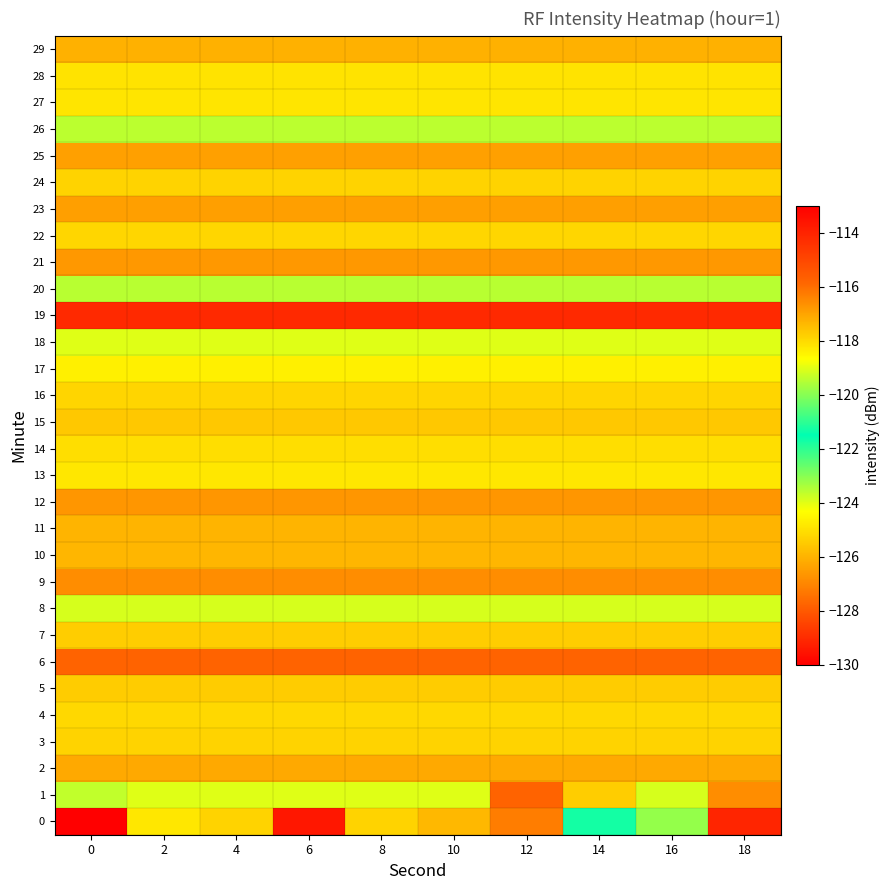

What is the maximum value shown in the chart?

-113.7